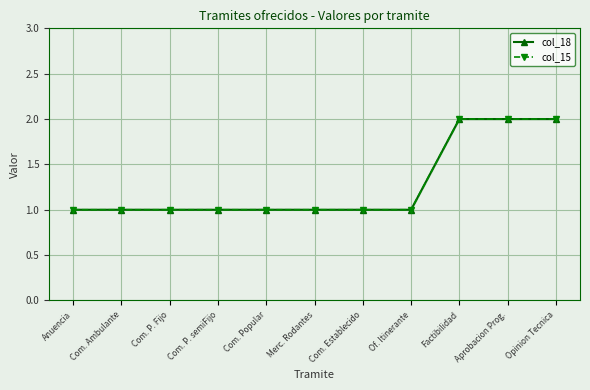

The col_18 series shows 0 at Merc. Rodantes. True or false?

False